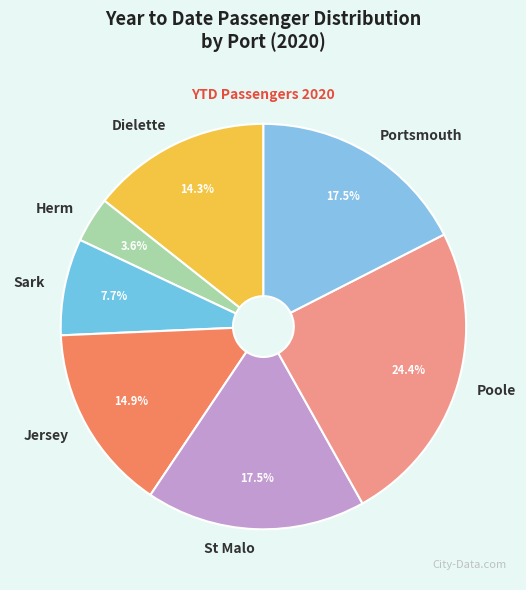

What percentage do Jersey and Sark together represent?

22.6%